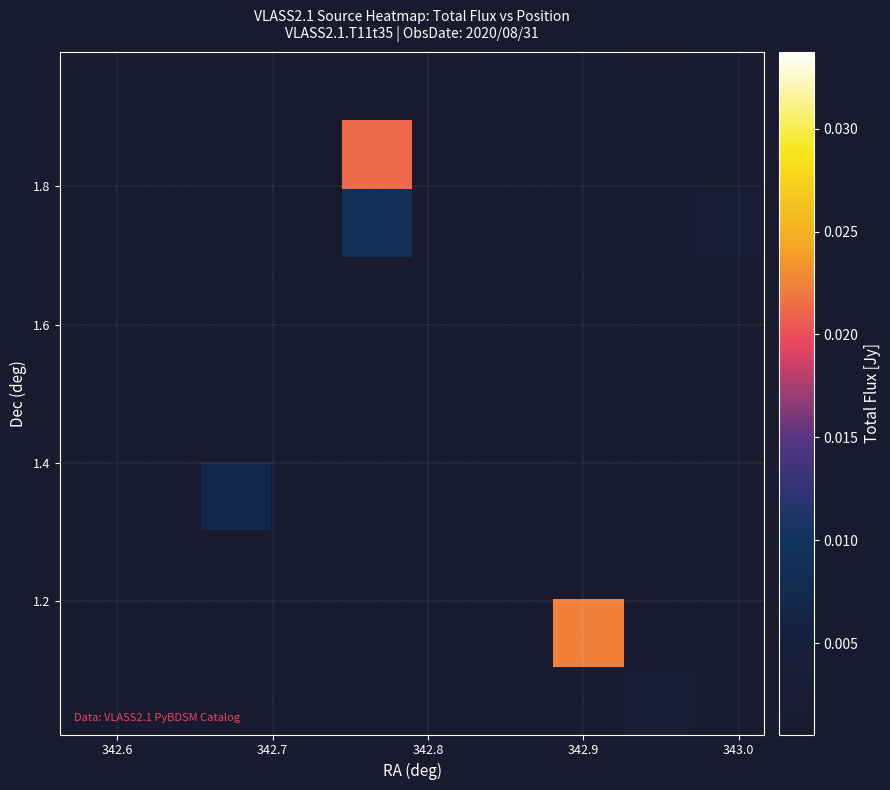

At how many categories does at least one series exceed 0?

8